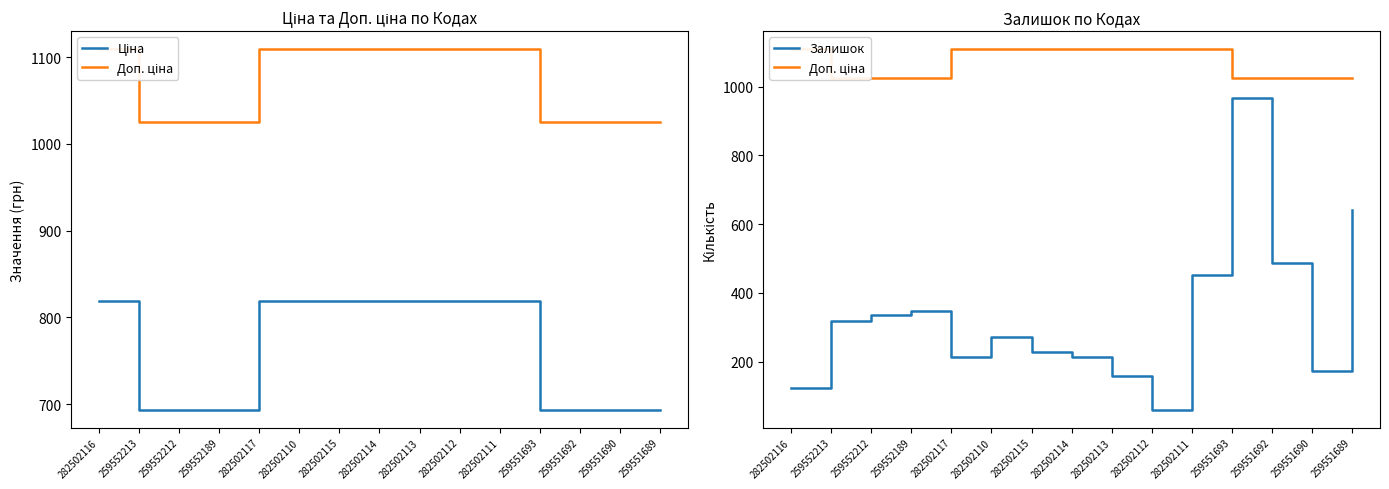

True or false: Доп. ціна has a value of 1109.2 at 282502113.

True